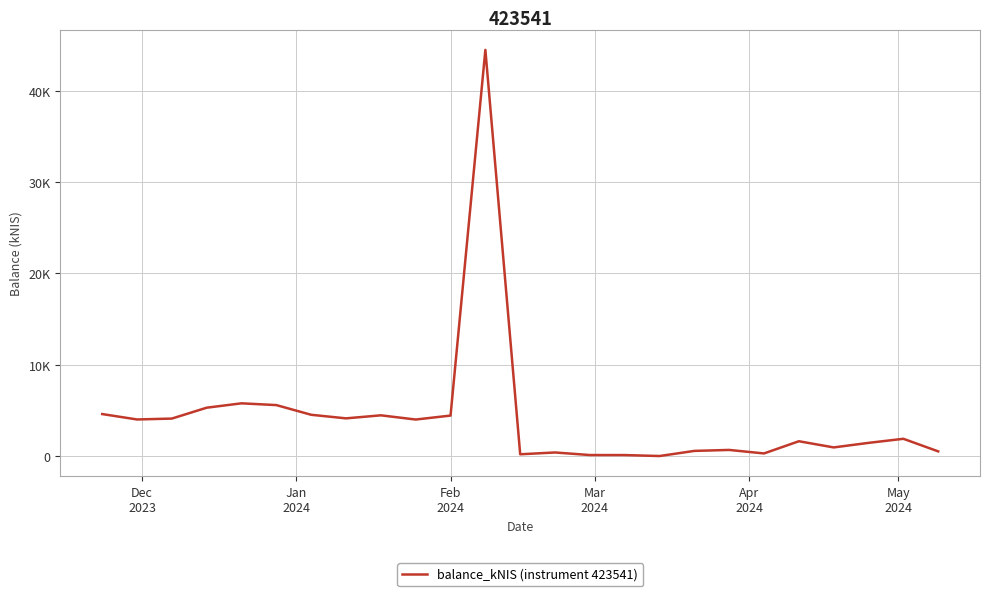

How many lines are shown in the chart?

1